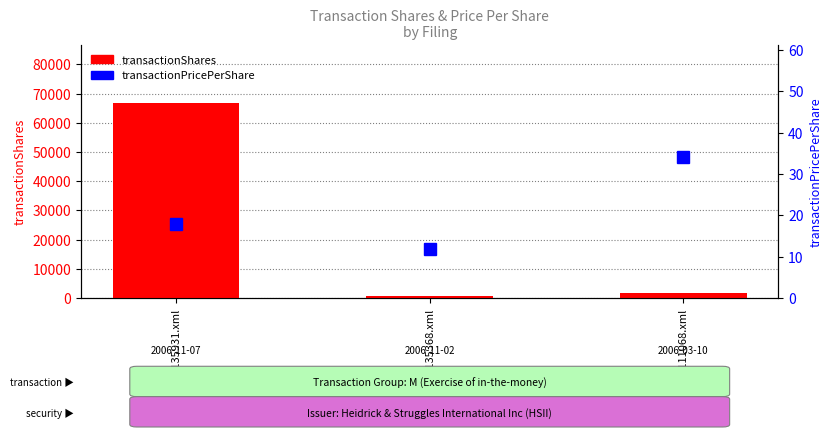

What is the highest value of the transactionPricePerShare series?

34.0